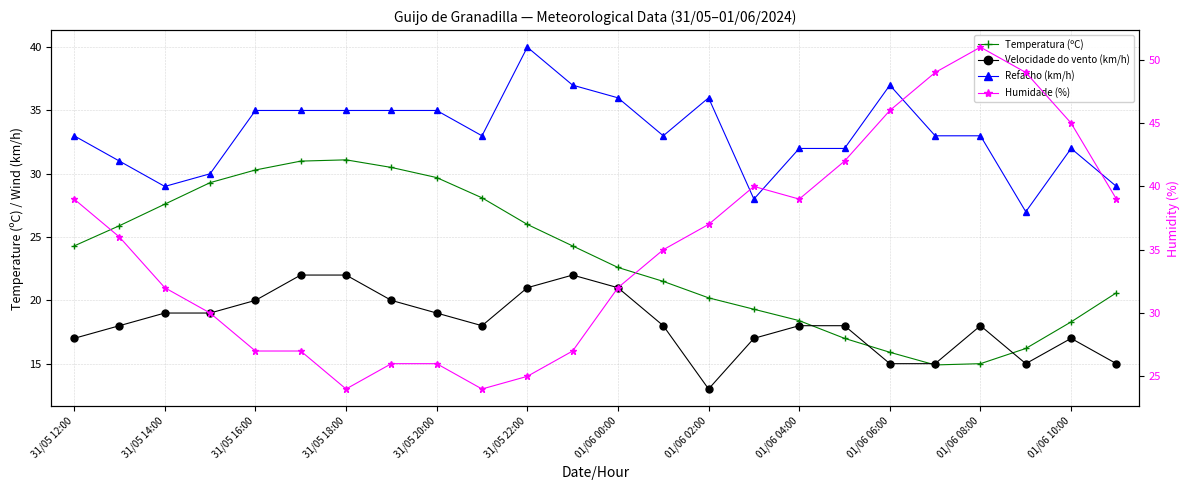

List the series in order of their peak value, lowest first.

Velocidade do vento (km/h), Temperatura (ºC), Refacho (km/h), Humidade (%)